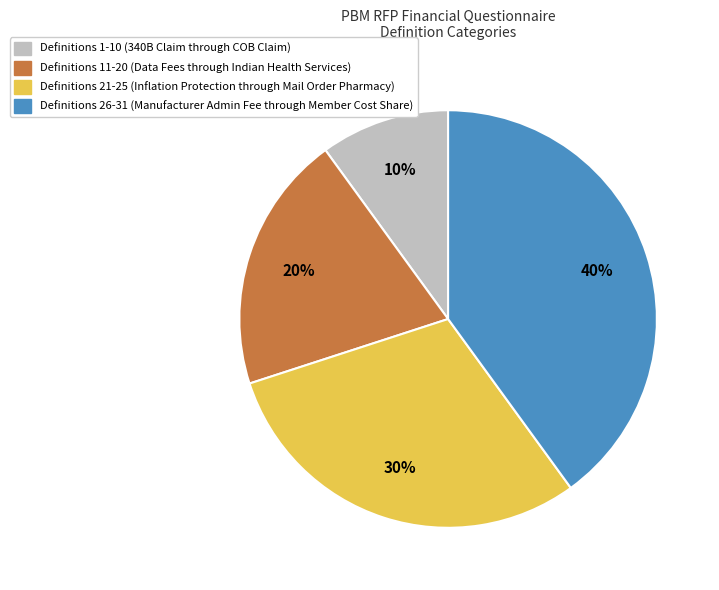

Count the number of slices in the pie.

4